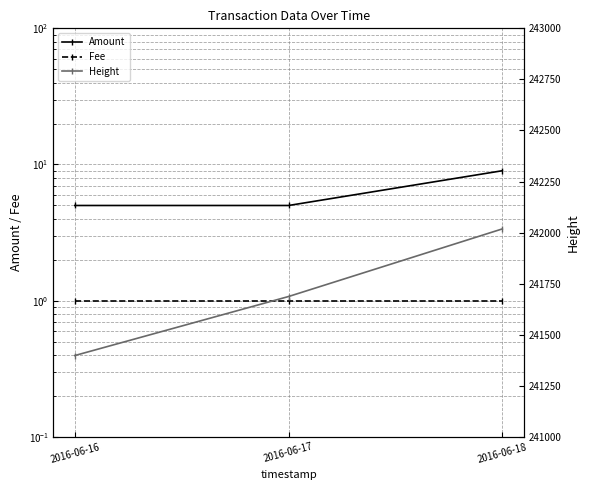

The value of Fee at 2016-06-16 is 0. True or false?

False